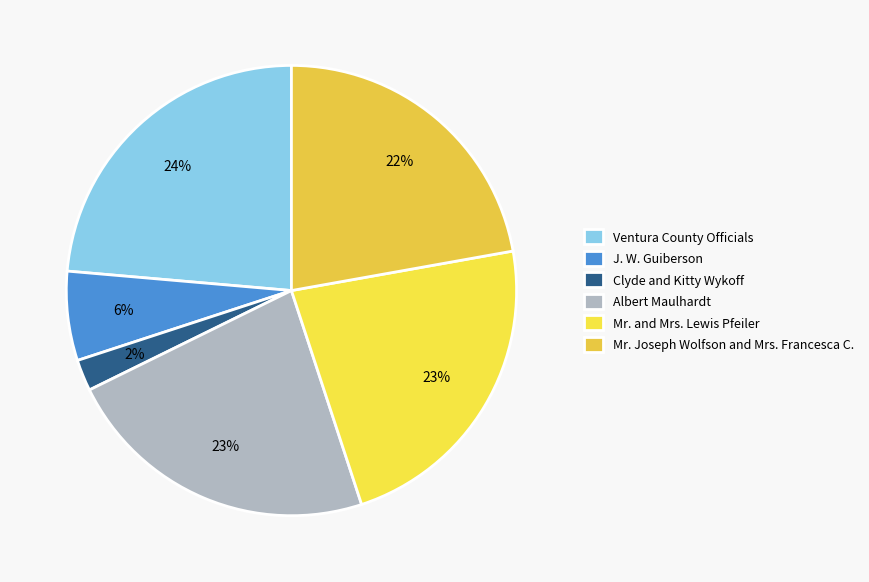

Which slice is the smallest?

Clyde and Kitty Wykoff